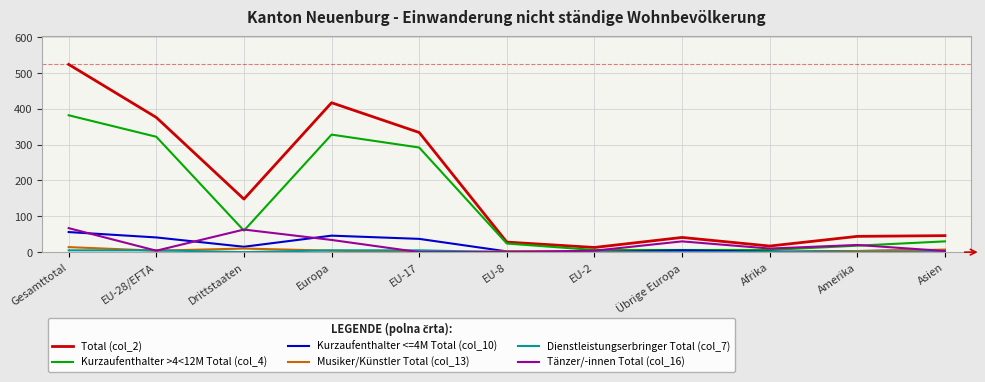

What is the average value of the Musiker/Künstler Total (col_13) series?

4